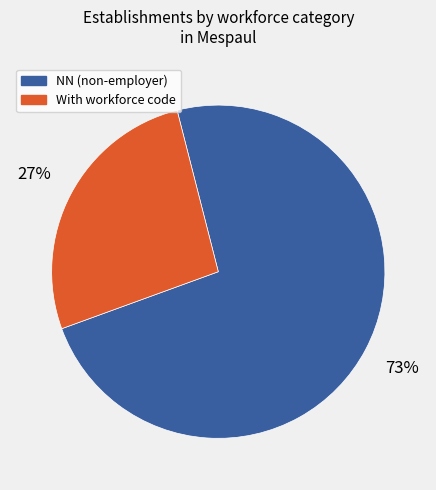

Does any single category account for the majority?

Yes